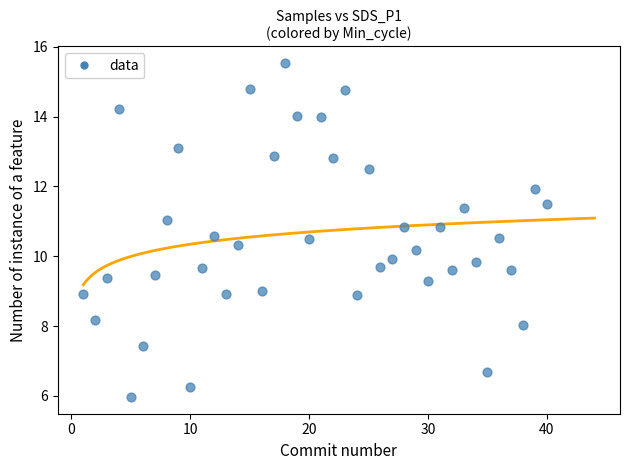

What is the range of Y values (max minus min)?

9.6